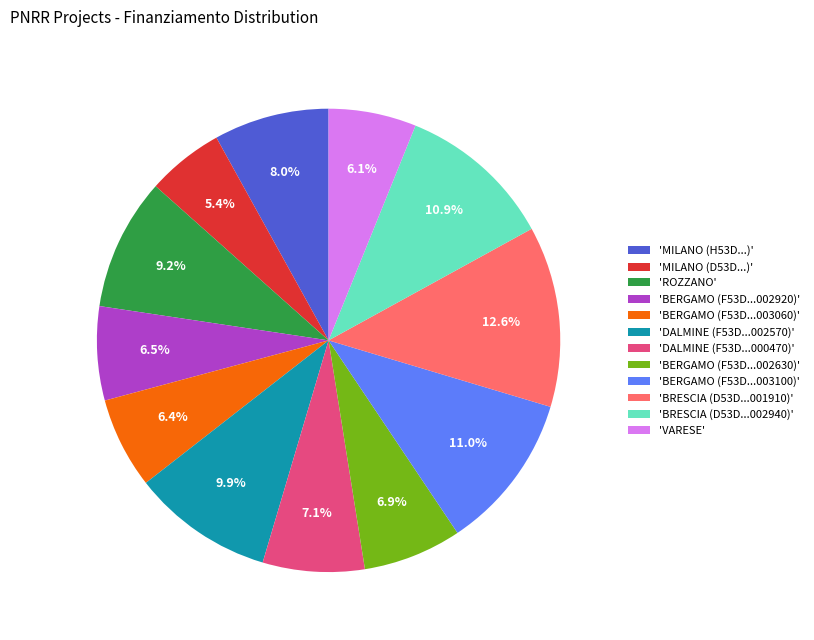

Which category has the smallest portion of the pie?

'MILANO (D53D...)'